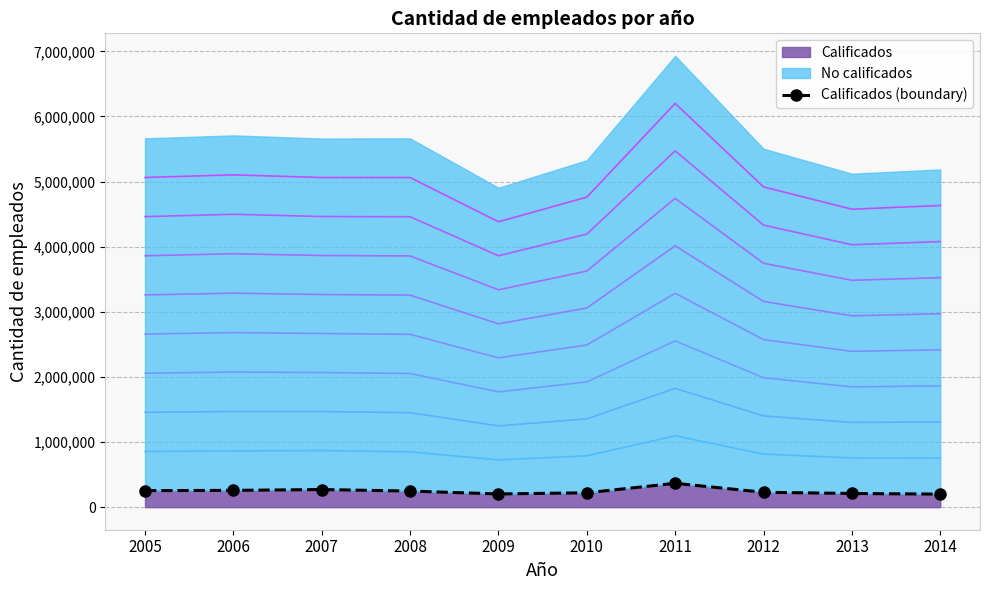

True or false: the data shows 228768 at 2012.

True